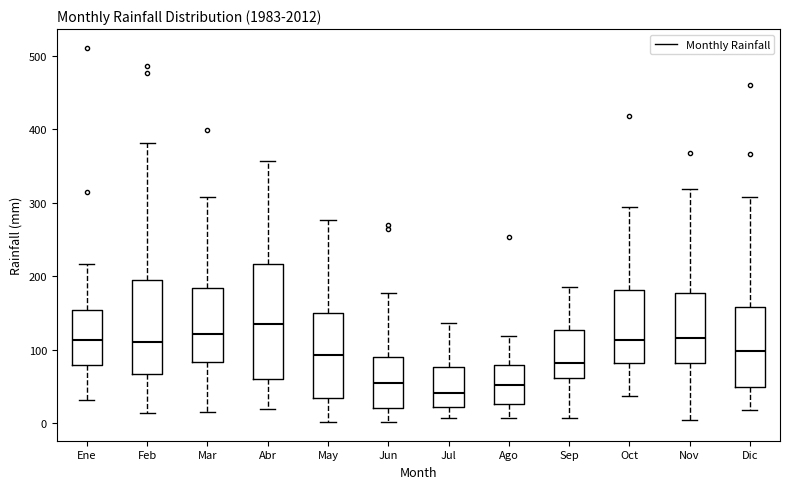

Comparing the boxes themselves (not the whiskers), which one is the tallest?

Abr